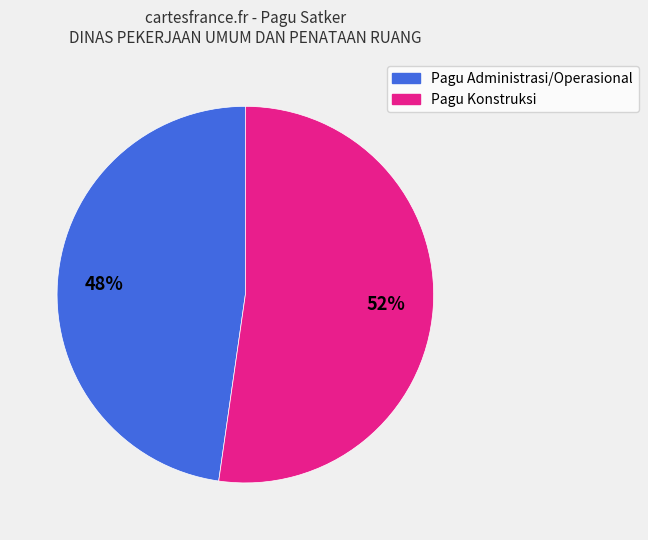

To the nearest percent, what is the average slice percentage?

50%